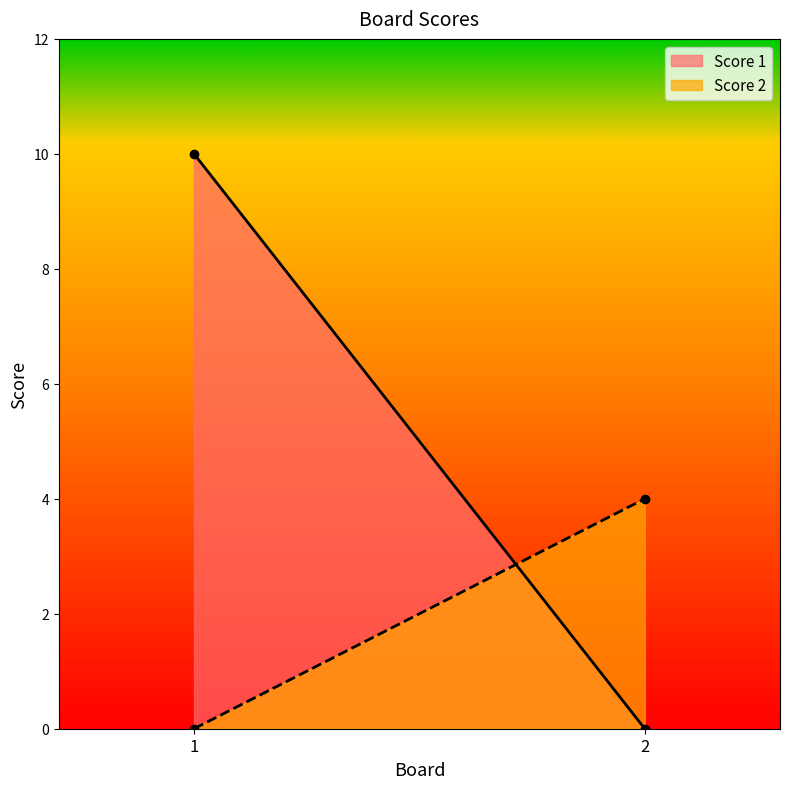

What is the average value of the Score 1 series?

5